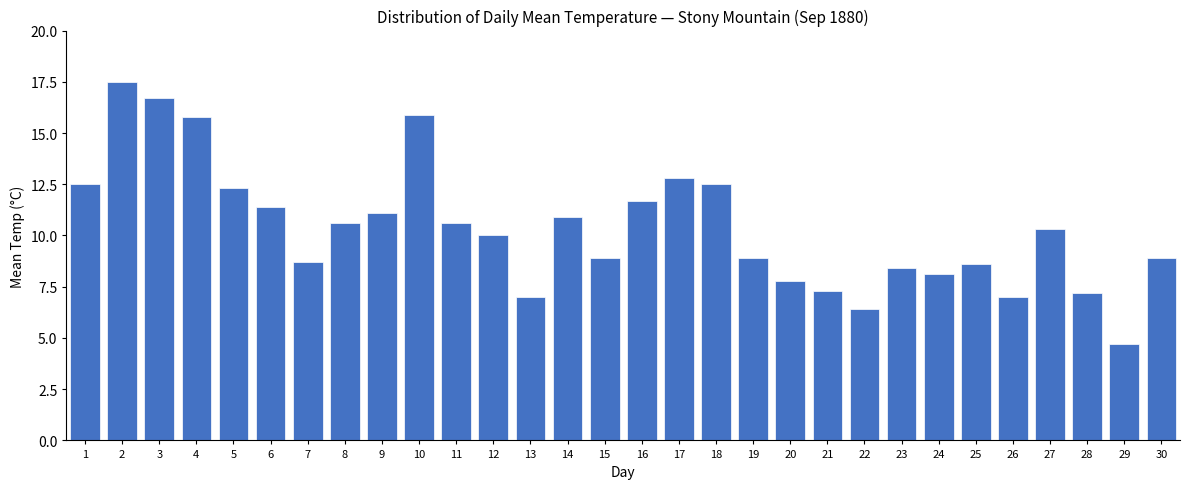

Reading right to left, transcribe all the data shown in this chart.

8.9	4.7	7.2	10.3	7.0	8.6	8.1	8.4	6.4	7.3	7.8	8.9	12.5	12.8	11.7	8.9	10.9	7.0	10.0	10.6	15.9	11.1	10.6	8.7	11.4	12.3	15.8	16.7	17.5	12.5